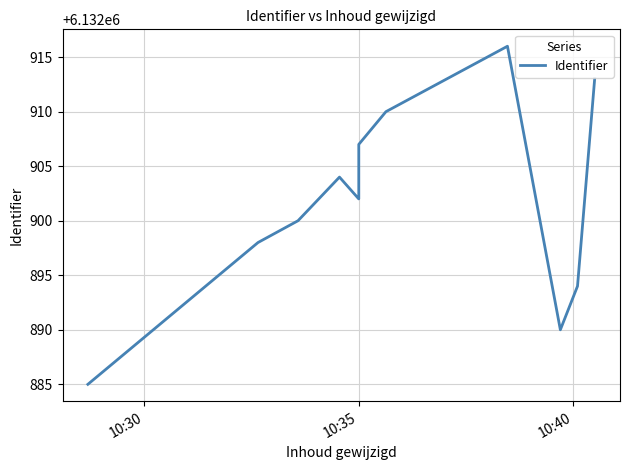

What is the smallest value displayed?

6132885